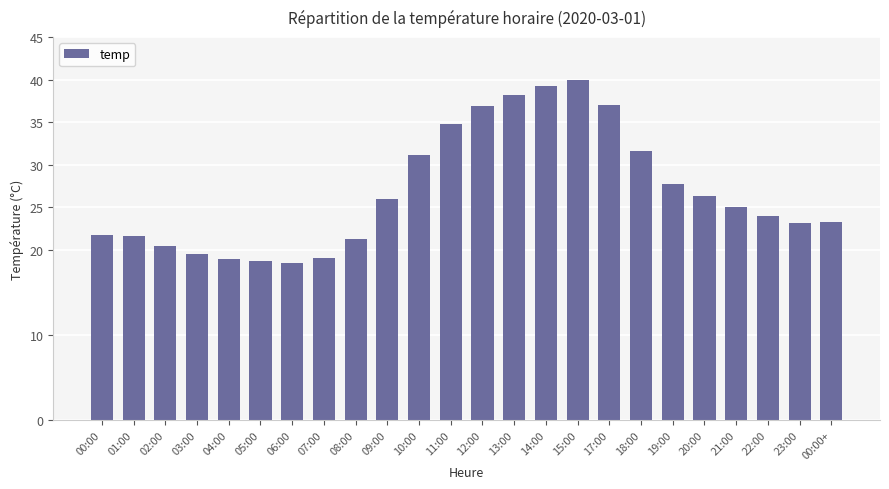

Approximately how many times larger is the value at 20:00 compared to 23:00?

1.1